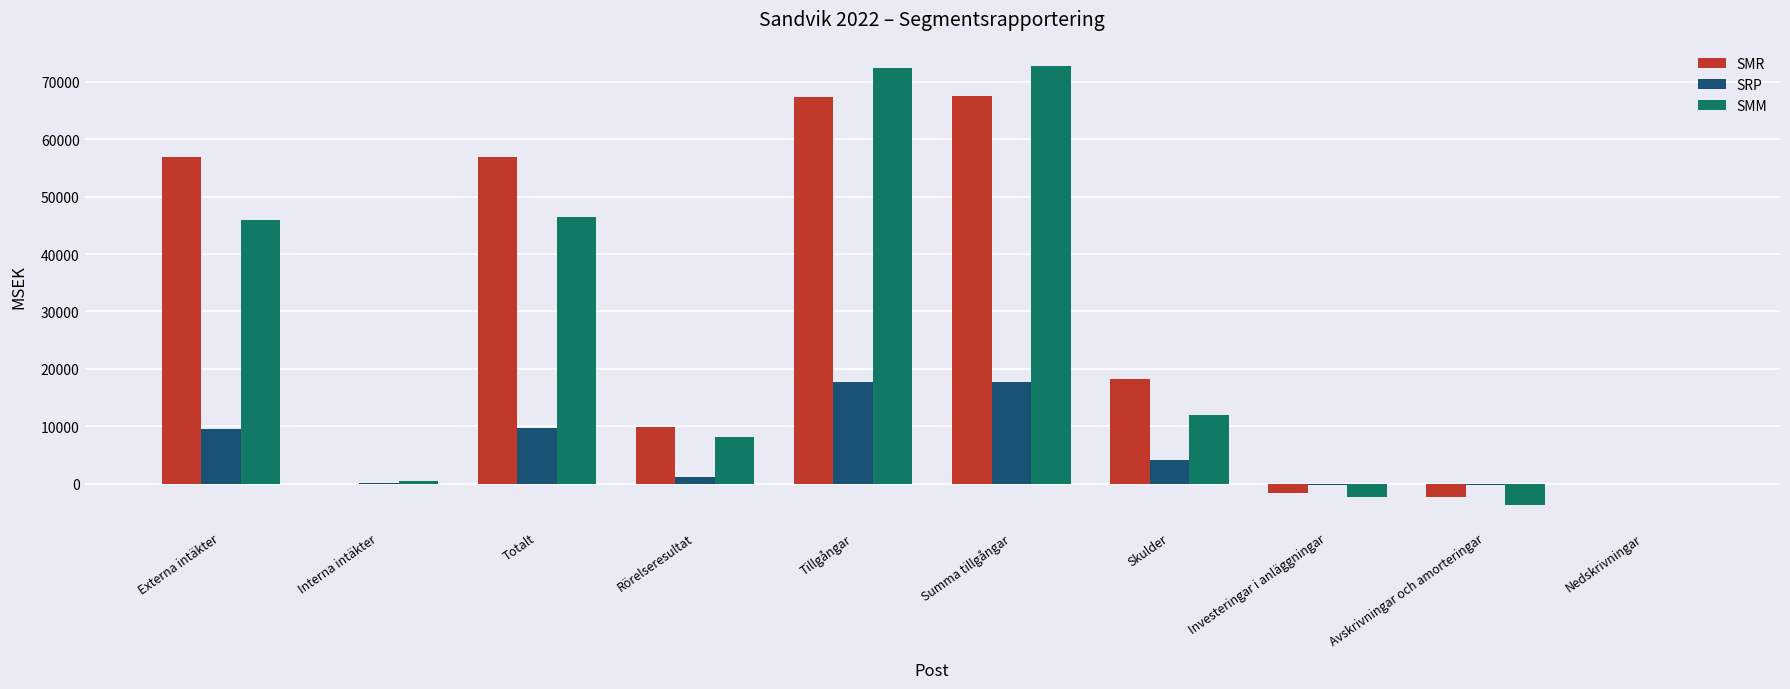

The SMR series shows 87006 at Externa intäkter. True or false?

False